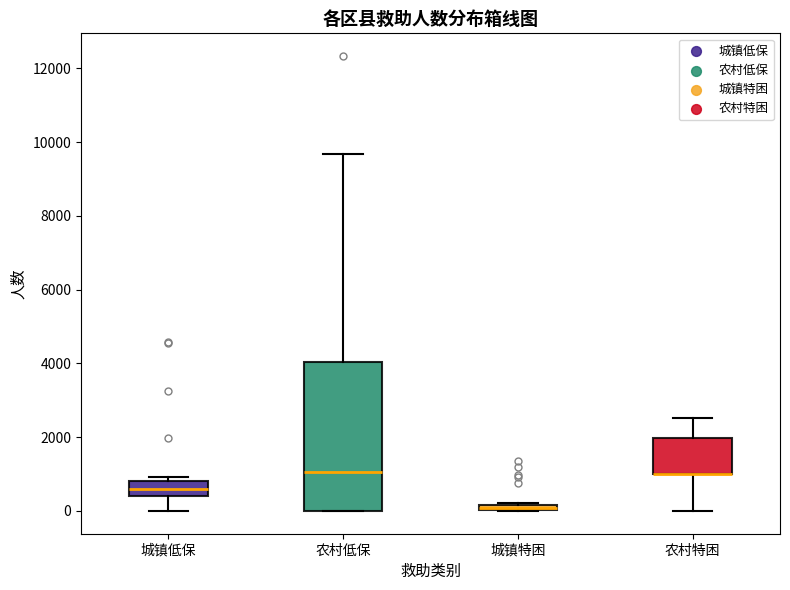

Where does the upper whisker of the box for 农村低保 end on the y-axis? The values are not printed on the chart, so give them approximately, as read against the axis.

9600